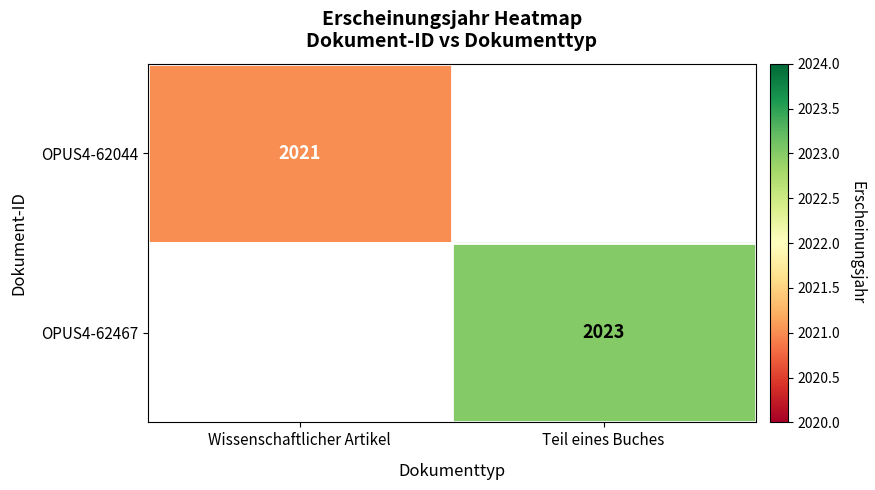

The OPUS4-62044 series shows 3232 at Wissenschaftlicher Artikel. True or false?

False